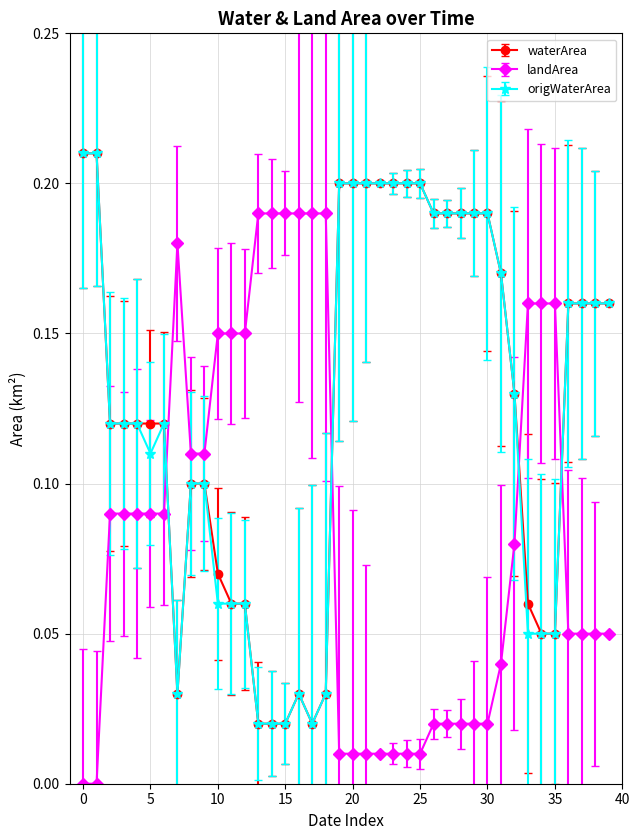

True or false: origWaterArea has more than 0 interior local peaks.

True